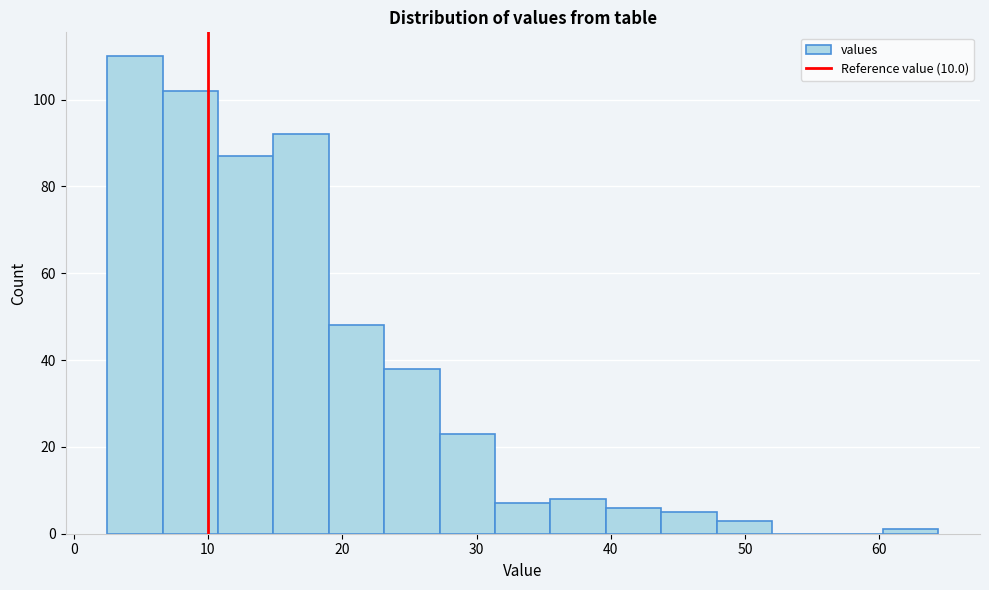

Reading left to right, transcribe this chart: for each bar, give the range it covers on the x-axis and its height. Neither the bar edges nor the heights are printed on the chart, so give them approximately, as read against the axes.

2 to 7: 110
7 to 11: 102
11 to 15: 88
15 to 19: 92
19 to 23: 48
23 to 27: 38
27 to 31: 24
31 to 36: 8
36 to 40: 8
40 to 44: 6
44 to 48: 6
48 to 52: 4
52 to 56: 0
56 to 60: 0
60 to 64: under 2